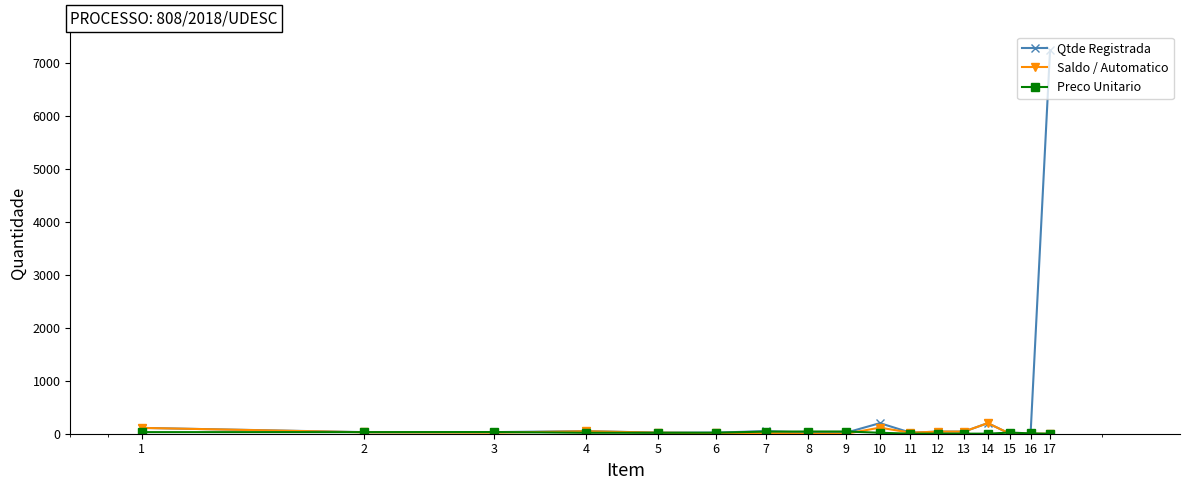

Which series has the largest total across all categories?

Qtde Registrada